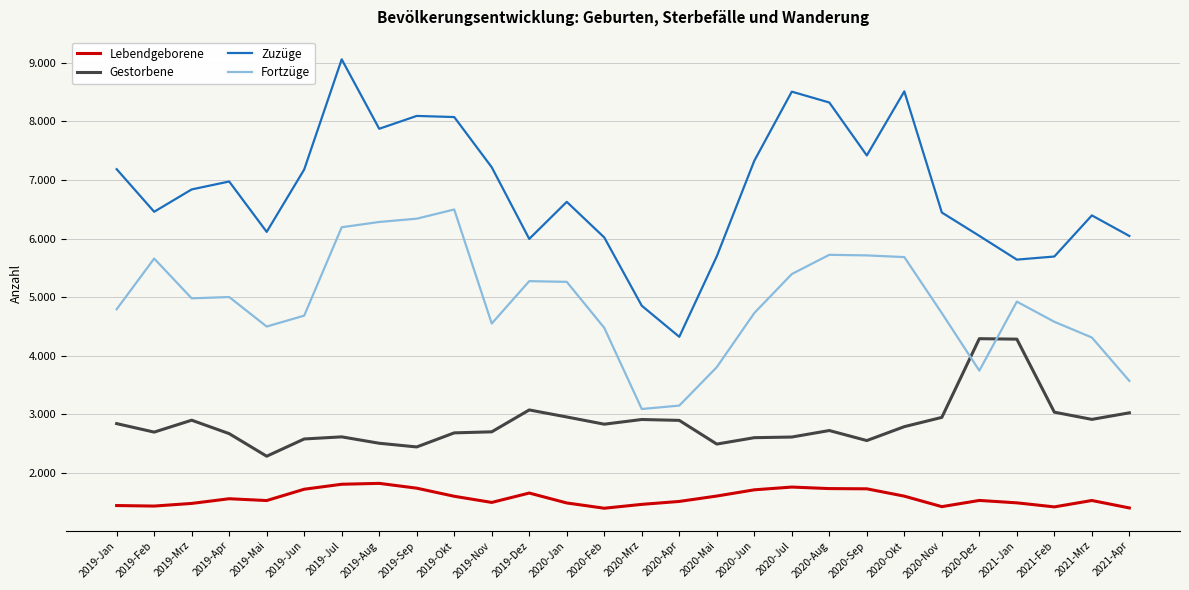

Does the chart have visible grid lines?

Yes